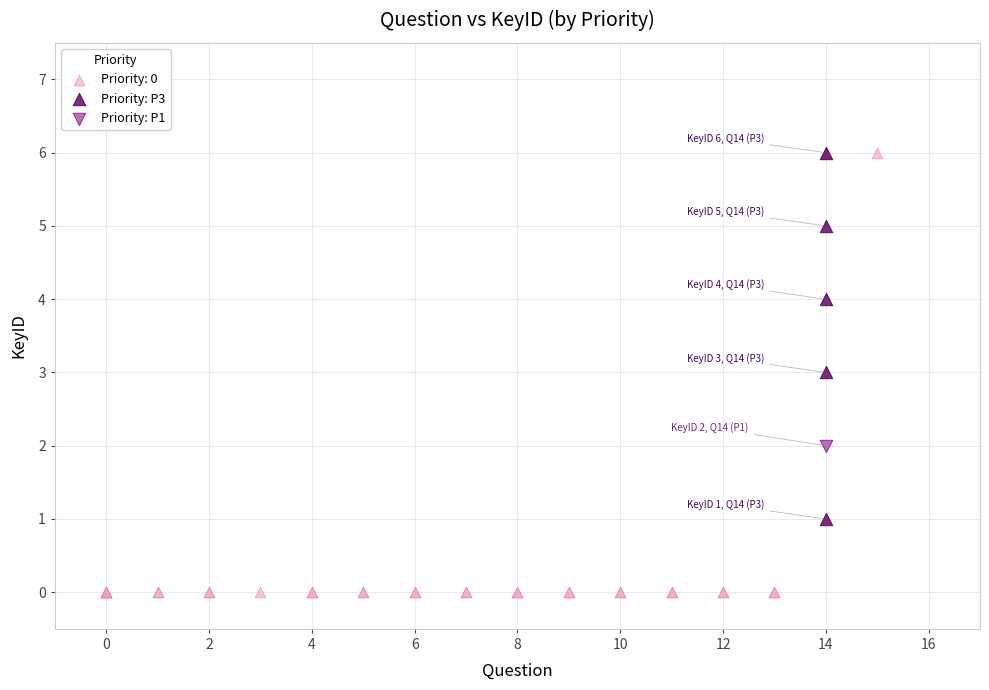

What are all the series names shown in the legend?

Priority: 0, Priority: P3, Priority: P1